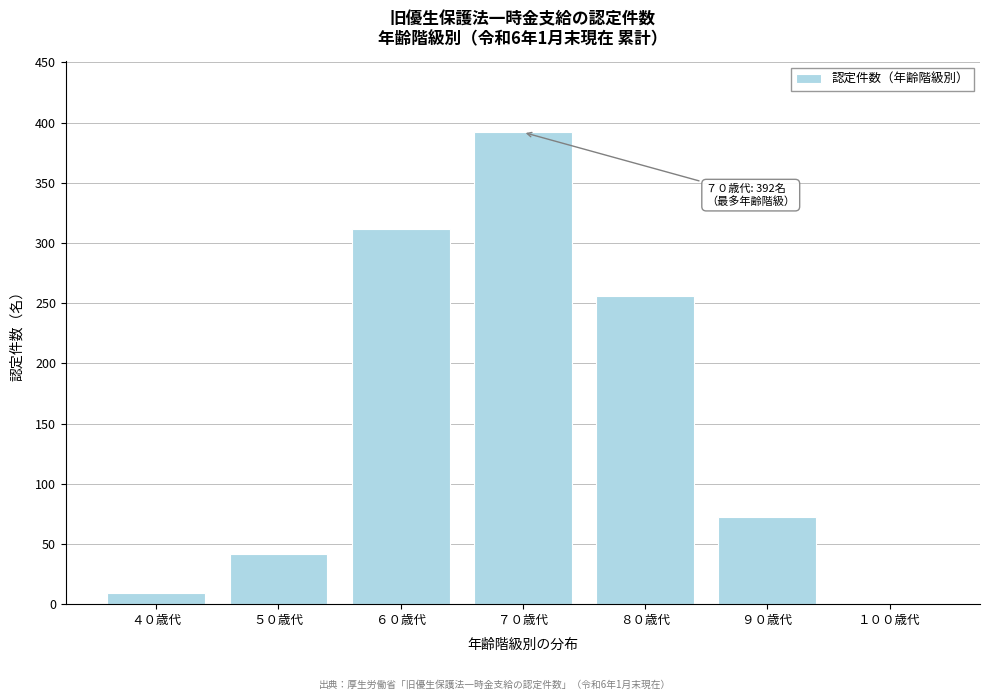

Reading left to right, extract all data points from this chart.

４０歳代=9	５０歳代=42	６０歳代=312	７０歳代=392	８０歳代=256	９０歳代=72	１００歳代=1